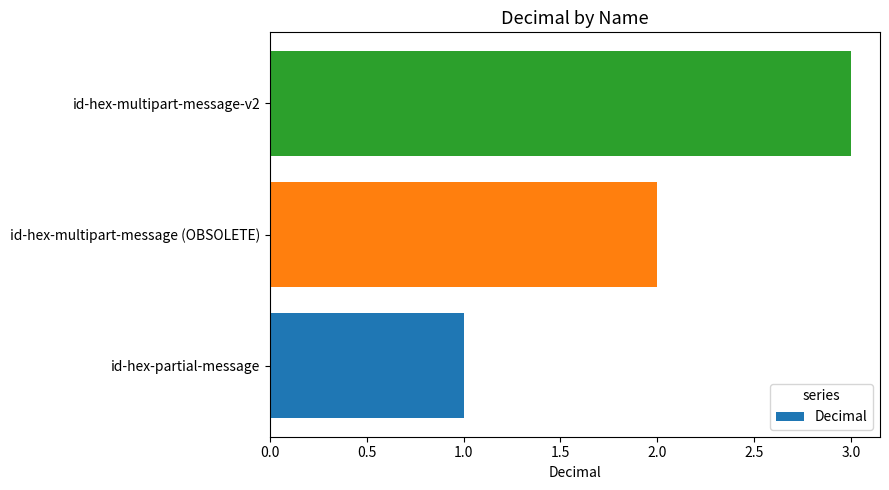

Rank the categories by value from lowest to highest.

id-hex-partial-message, id-hex-multipart-message (OBSOLETE), id-hex-multipart-message-v2